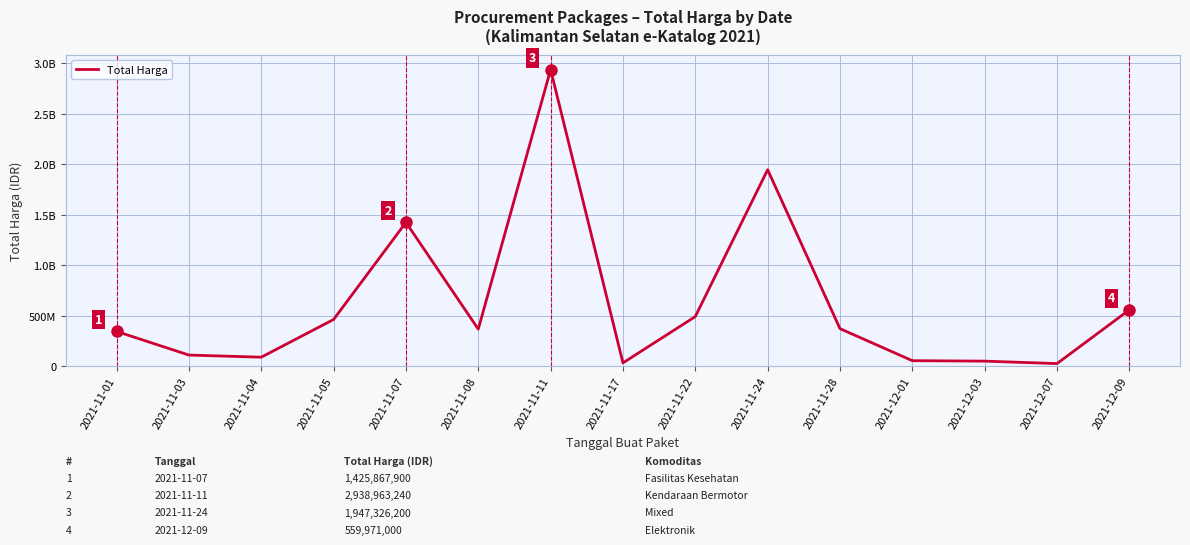

What is the maximum value shown in the chart?

2938963240